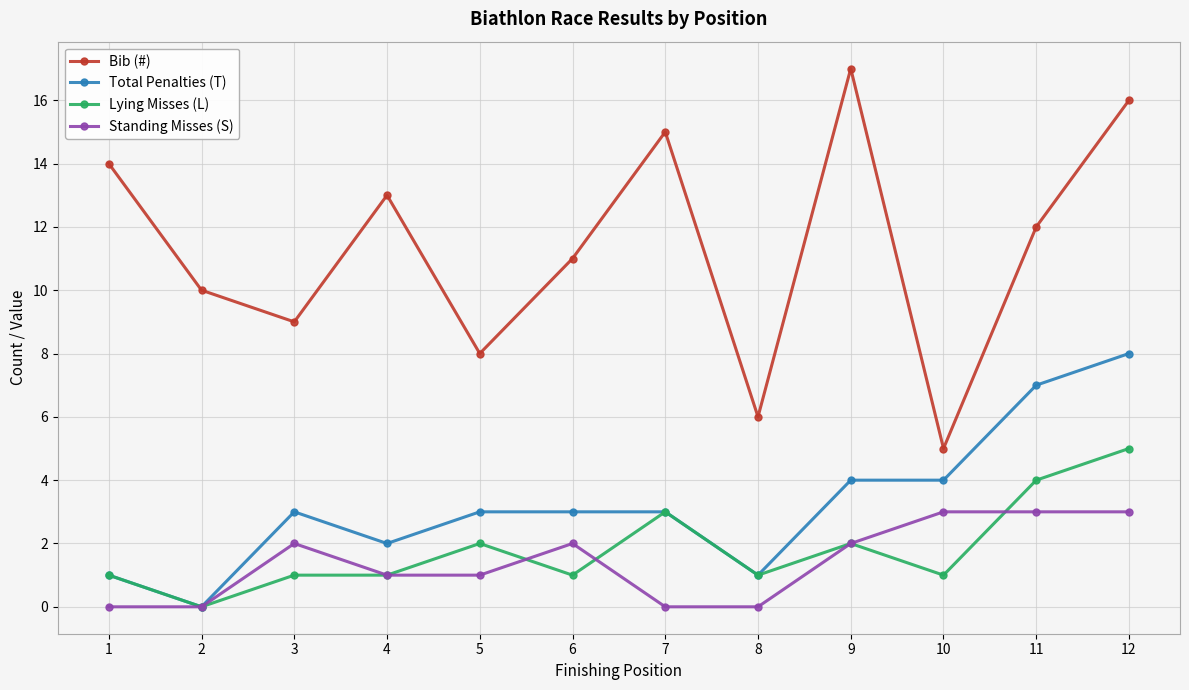

What are all the series names shown in the legend?

Bib (#), Total Penalties (T), Lying Misses (L), Standing Misses (S)